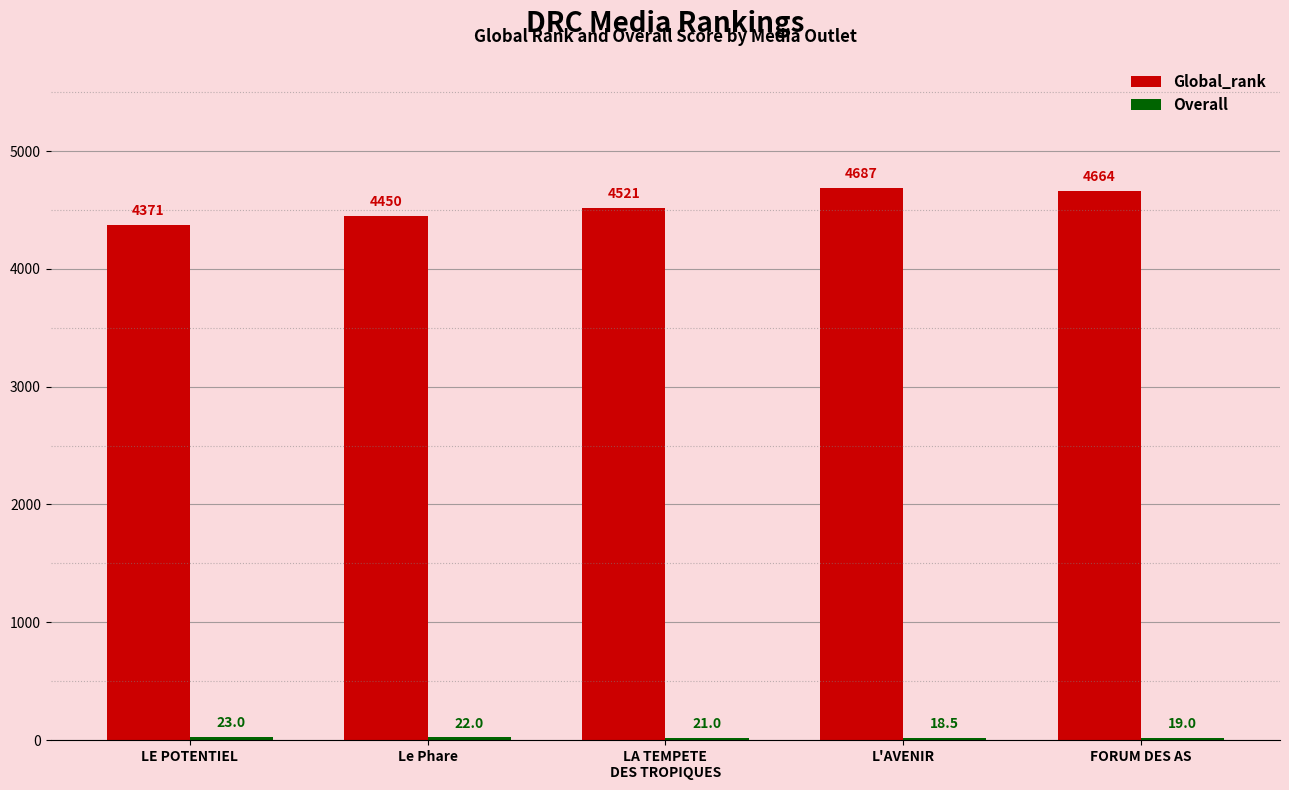

Which label corresponds to the smallest value in the chart?

L'AVENIR